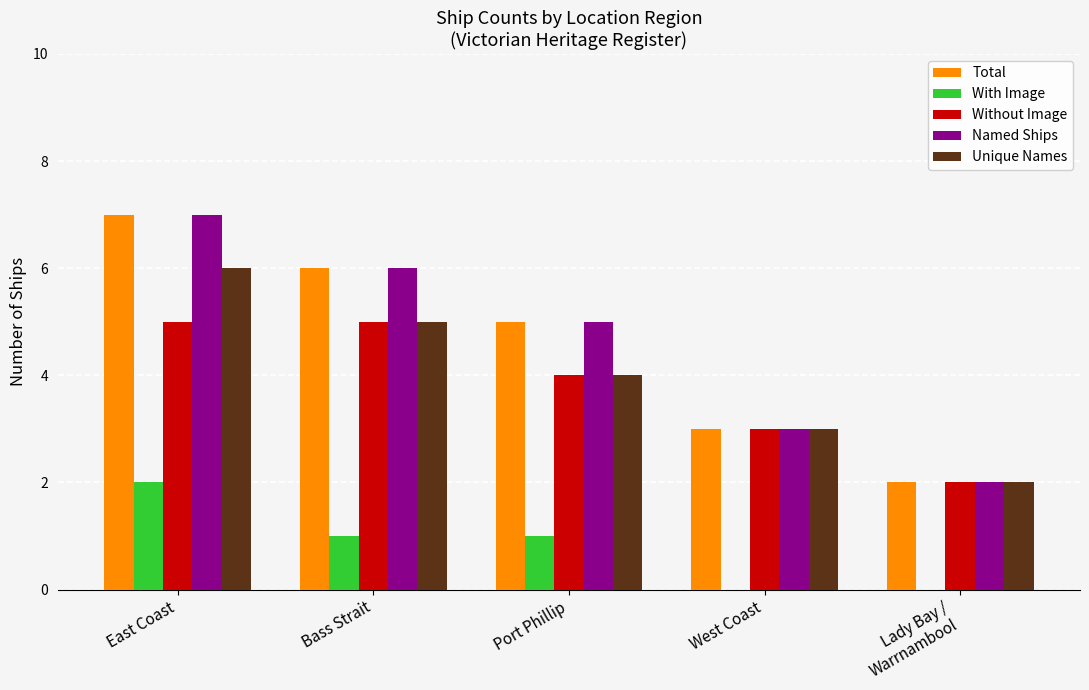

Are the bars grouped side by side (vs. stacked)?

Yes